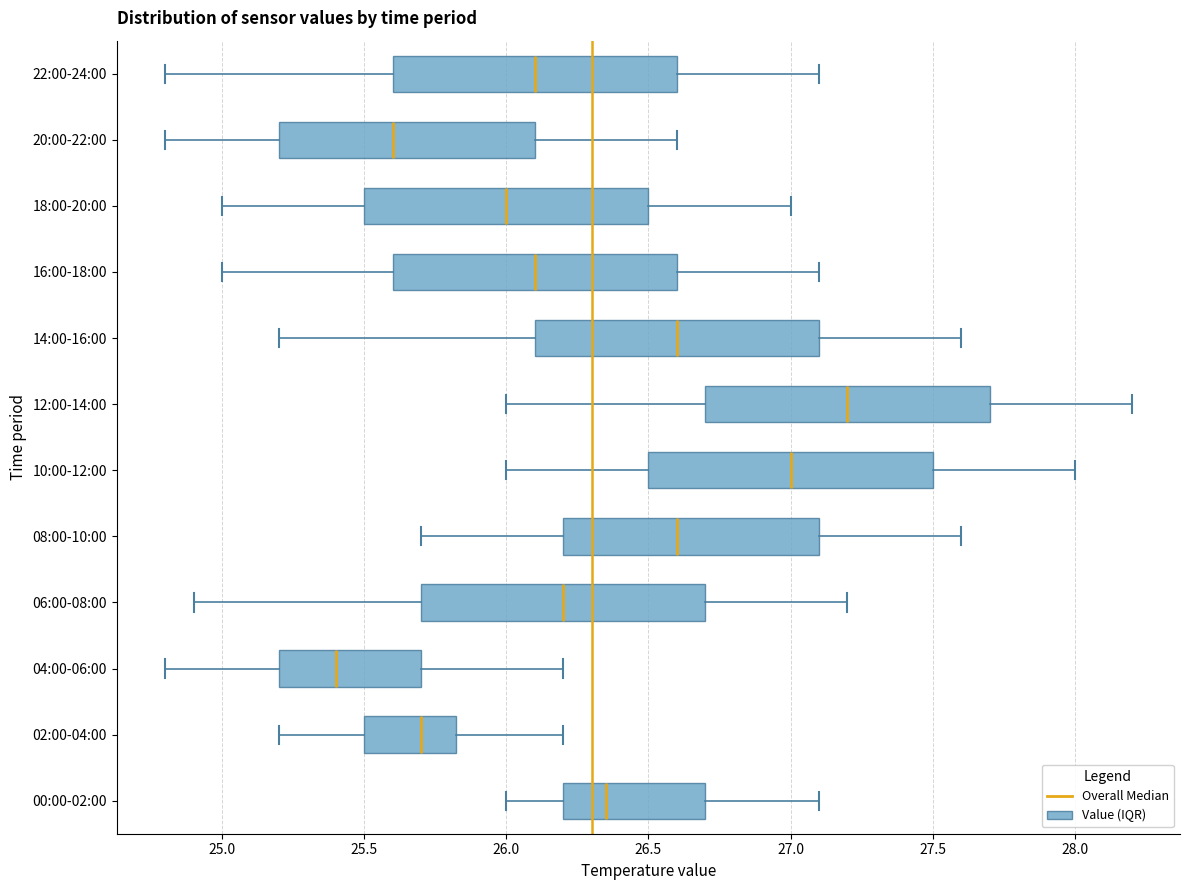

Which box's median line is the furthest to the left?

04:00-06:00